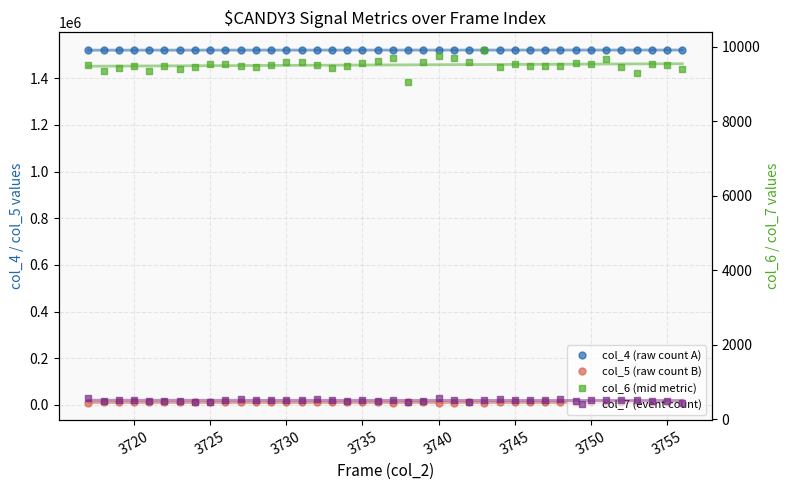

True or false: col_6 (mid metric) has more than 0 interior local peaks.

True